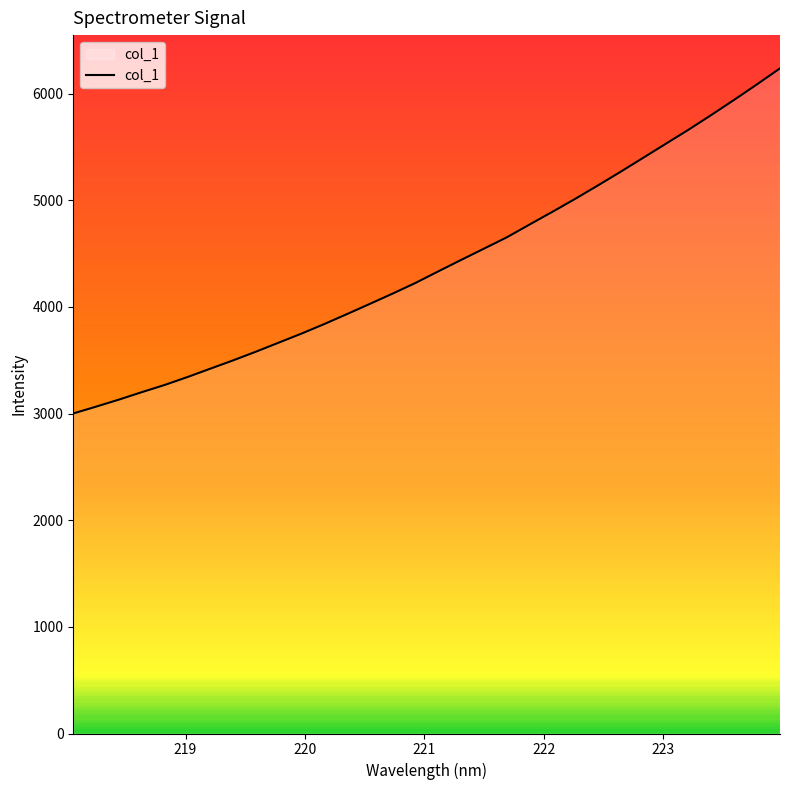

How many data points are less than 4333?

16